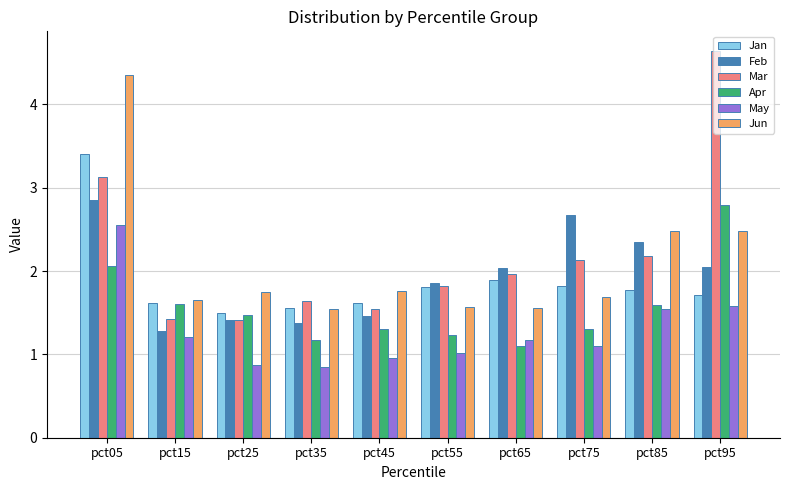

True or false: Jan has a value of 2.9 at pct75.

False